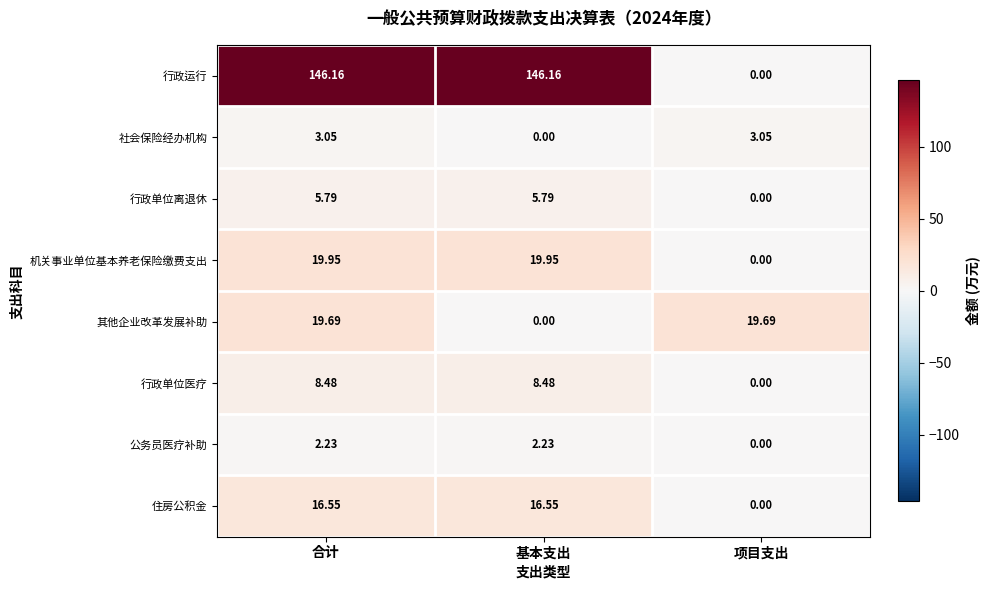

Where is 公务员医疗补助 nearest to the value 1?

项目支出